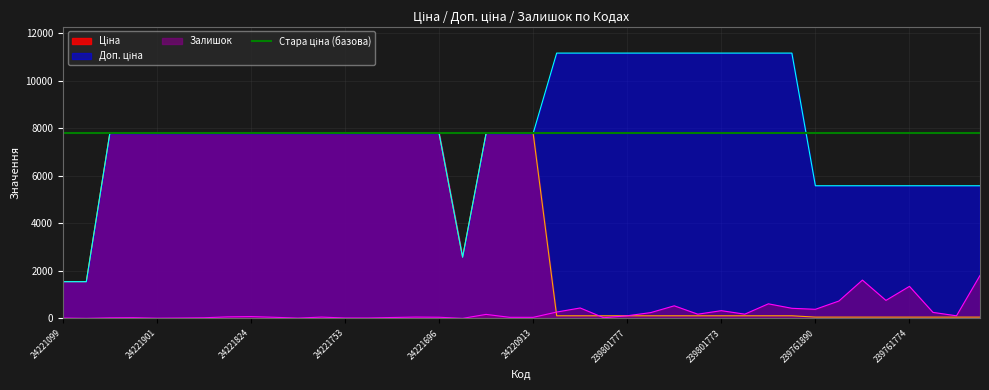

Reading left to right, transcribe all the data shown in this chart.

Ціна: 24221099=1547.7	24221043=1547.7	24222037=7792.9	24222031=7792.9	24221901=7792.9	24221856=7792.9	24221853=7792.9	24221830=7792.9	24221824=7792.9	24221758=7792.9	24221757=7792.9	24221754=7792.9	24221753=7792.9	24221748=7792.9	24221747=7792.9	24221739=7792.9	24221696=7792.9	24221655=2578.7	24221138=7792.9	24221012=7792.9	24220913=7792.9	239801890=111.7	239801828=111.7	239801778=111.7	239801777=111.7	239801776=111.7	239801775=111.7	239801774=111.7	239801773=111.7	239801772=111.7	239801771=111.7	239801770=111.7	239761890=55.9	239761828=55.9	239761777=55.9	239761775=55.9	239761774=55.9	239761773=55.9	239761772=55.9	239761771=55.9
Доп. ціна: 24221099=1548.0	24221043=1548.0	24222037=7792.9	24222031=7792.9	24221901=7792.9	24221856=7792.9	24221853=7792.9	24221830=7792.9	24221824=7792.9	24221758=7792.9	24221757=7792.9	24221754=7792.9	24221753=7792.9	24221748=7792.9	24221747=7792.9	24221739=7792.9	24221696=7792.9	24221655=2579.0	24221138=7792.9	24221012=7792.9	24220913=7792.9	239801890=11169.0	239801828=11169.0	239801778=11169.0	239801777=11169.0	239801776=11169.0	239801775=11169.0	239801774=11169.0	239801773=11169.0	239801772=11169.0	239801771=11169.0	239801770=11169.0	239761890=5585.0	239761828=5585.0	239761777=5585.0	239761775=5585.0	239761774=5585.0	239761773=5585.0	239761772=5585.0	239761771=5585.0
Залишок: 24221099=16.0	24221043=4.0	24222037=25.0	24222031=32.0	24221901=11.0	24221856=18.0	24221853=28.0	24221830=65.0	24221824=77.0	24221758=48.0	24221757=14.0	24221754=56.0	24221753=19.0	24221748=19.0	24221747=39.0	24221739=57.0	24221696=50.0	24221655=3.0	24221138=170.0	24221012=47.0	24220913=46.0	239801890=269.0	239801828=440.0	239801778=30.0	239801777=112.0	239801776=246.0	239801775=531.0	239801774=179.0	239801773=327.0	239801772=180.0	239801771=615.0	239801770=427.0	239761890=384.0	239761828=733.0	239761777=1614.0	239761775=759.0	239761774=1350.0	239761773=255.0	239761772=111.0	239761771=1808.0